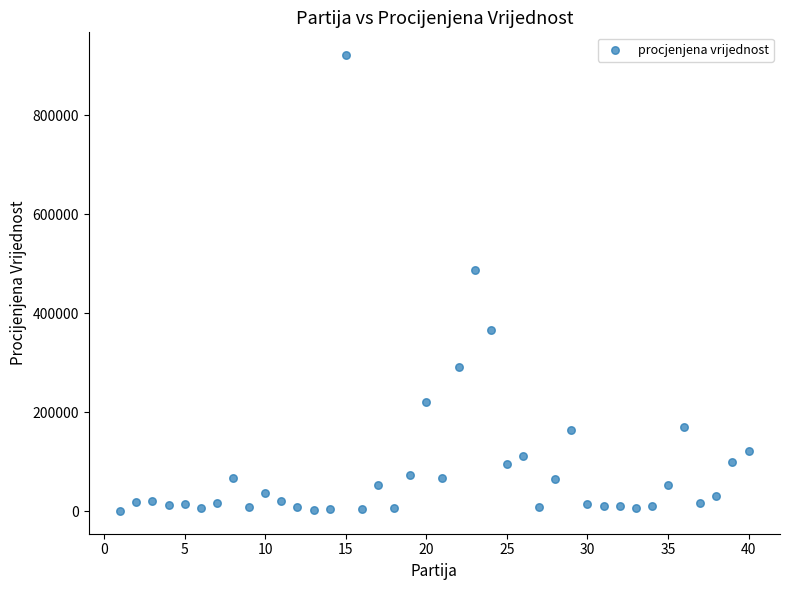

What is the range of Y values (max minus min)?

921063.5